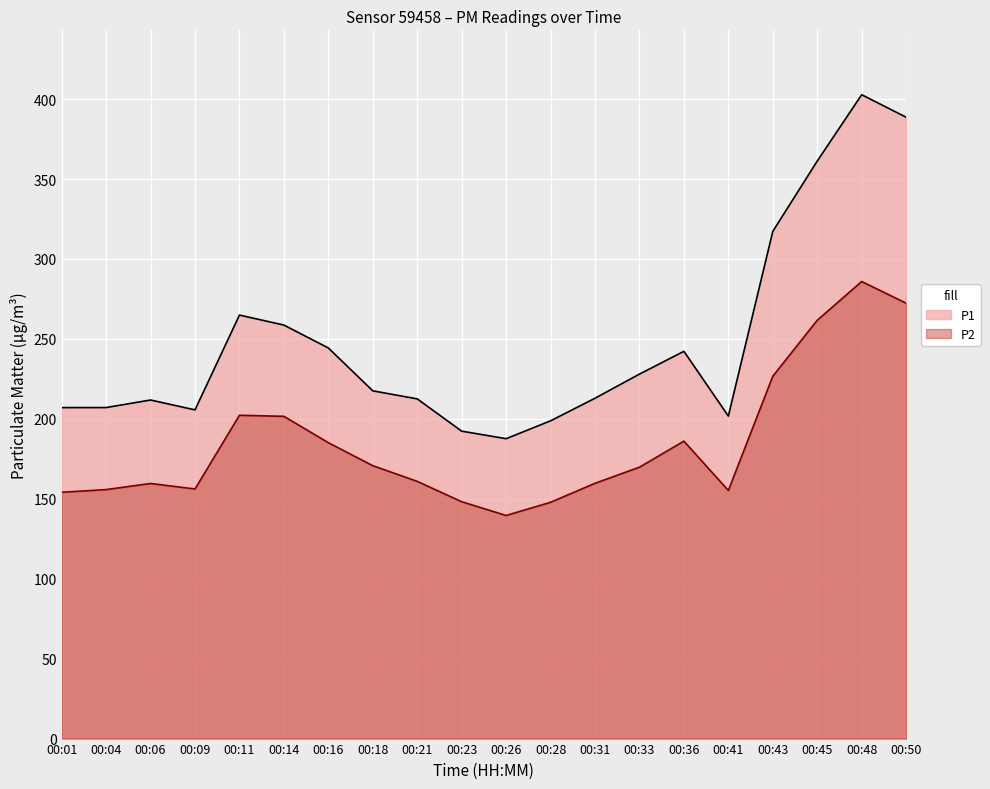

True or false: P1 and P2 intersect in this chart.

False